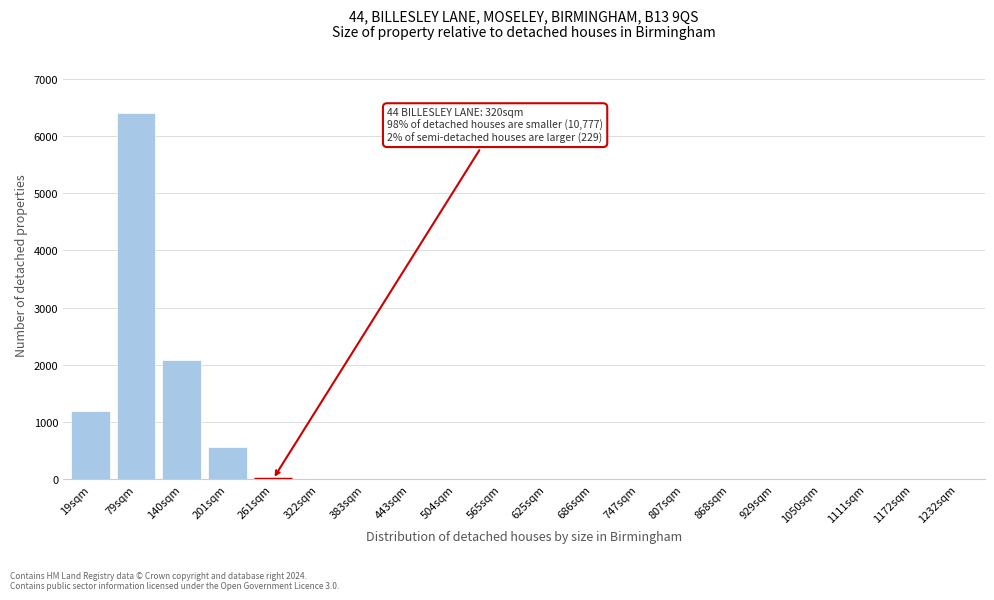

What is the sum of the values at 747sqm and 79sqm?

6398